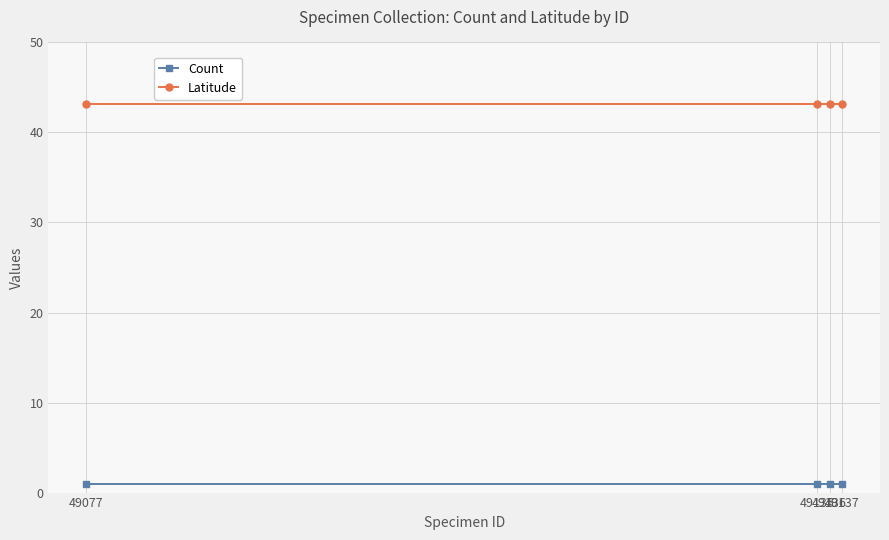

True or false: Count and Latitude intersect in this chart.

False